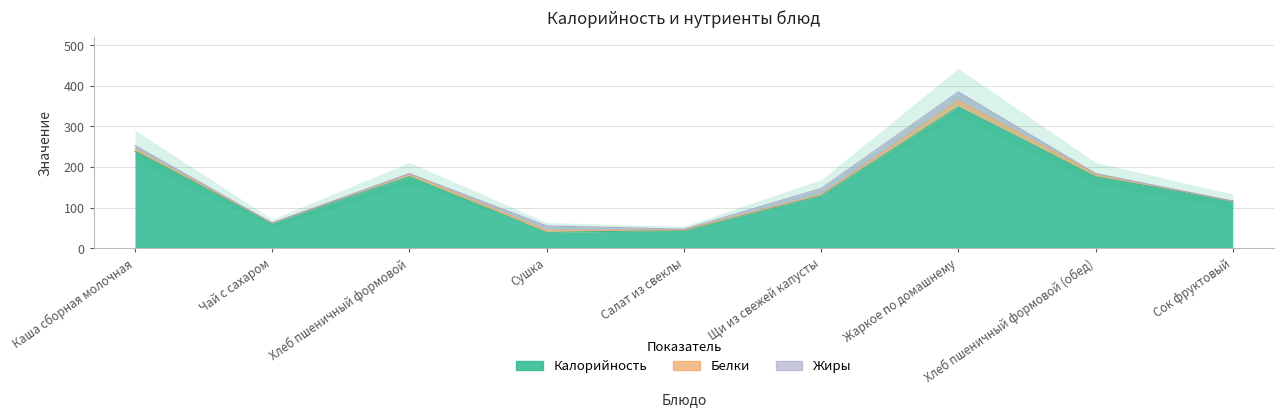

What position from the left is Хлеб пшеничный формовой (обед)?

8